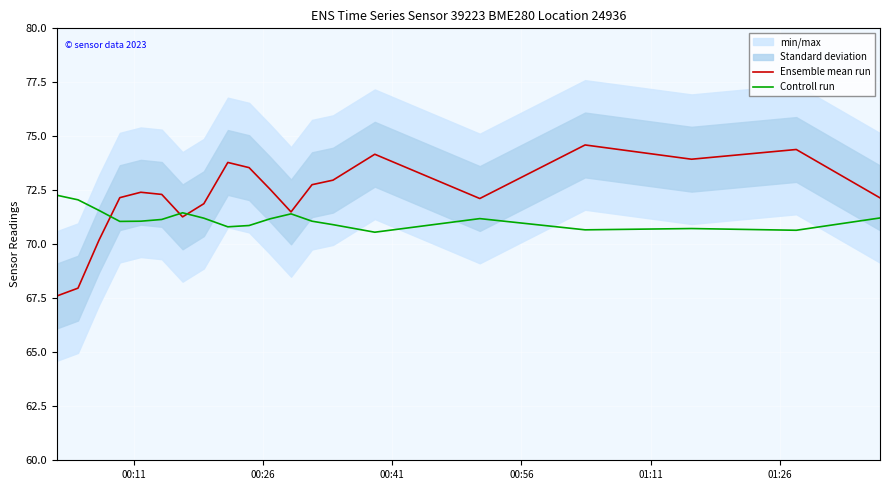

What is the minimum value for Controll run?

70.6